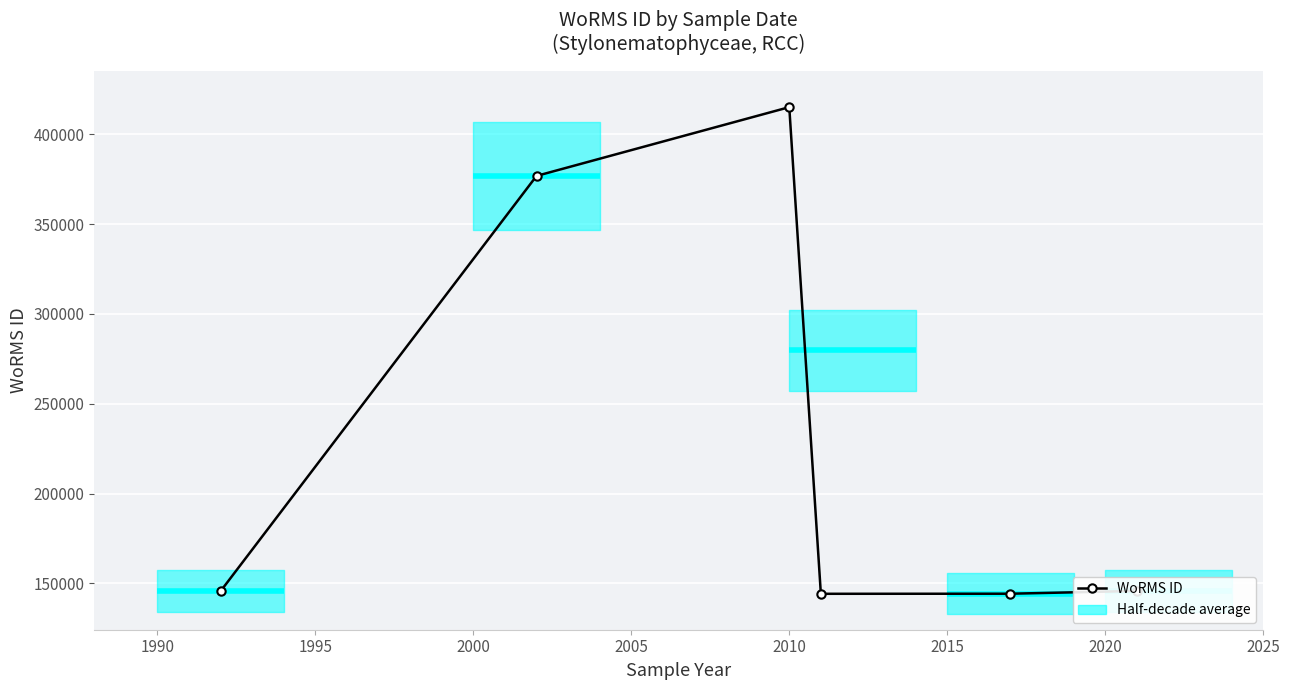

How many lines are shown in the chart?

1